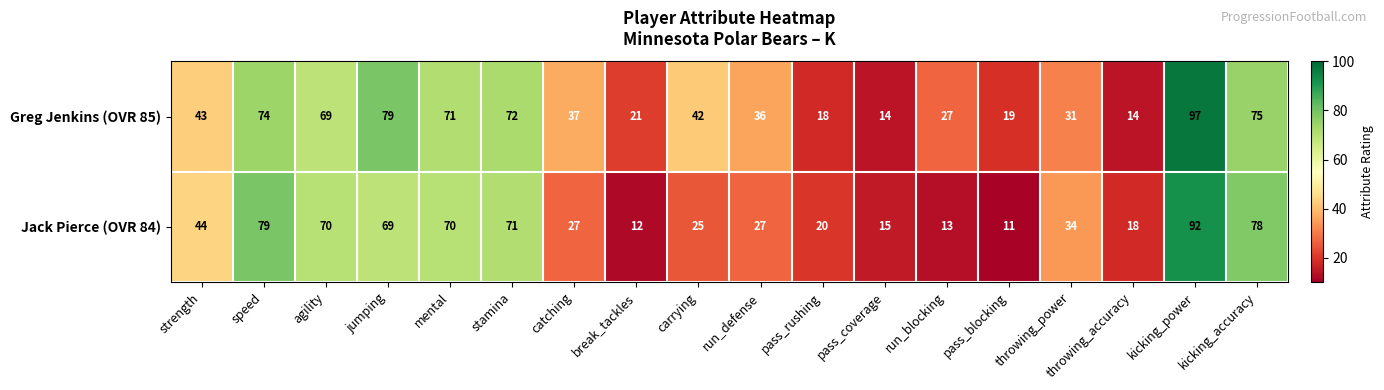

What is the total value across all series at speed?

153